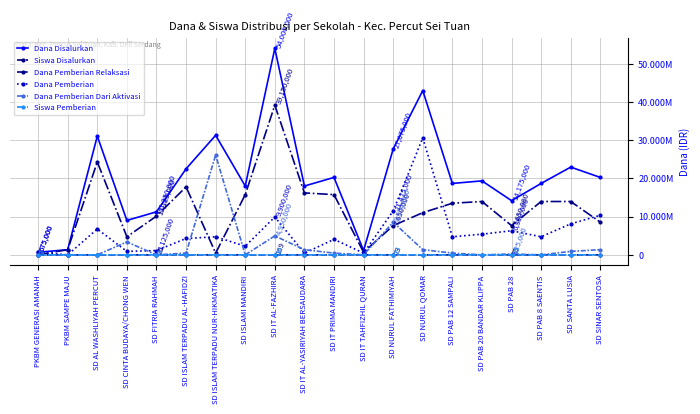

Where is the first local minimum for Siswa Pemberian?

PKBM SAMPE MAJU